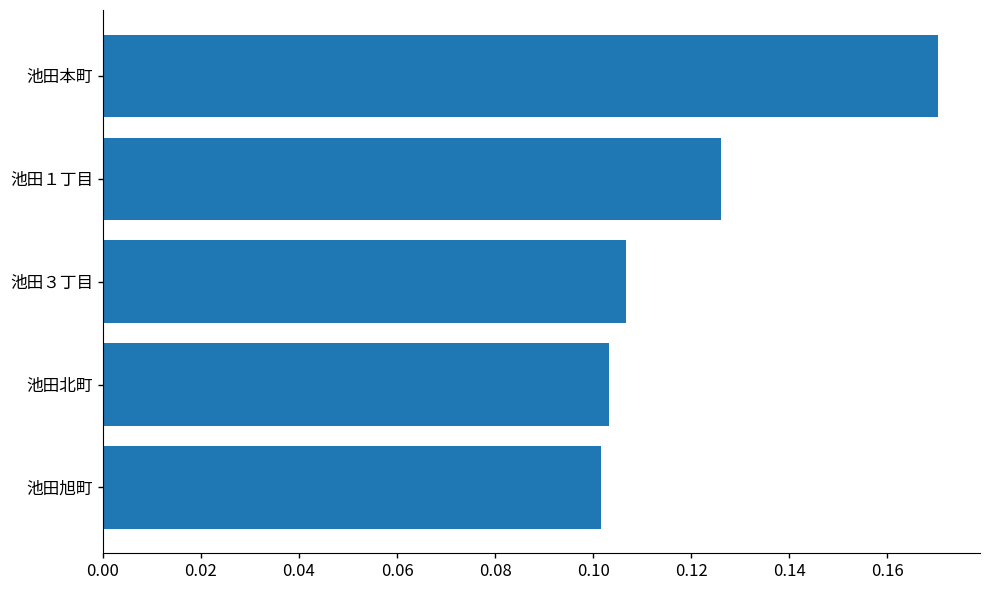

List the labels in order of value, smallest first.

池田旭町, 池田北町, 池田３丁目, 池田１丁目, 池田本町